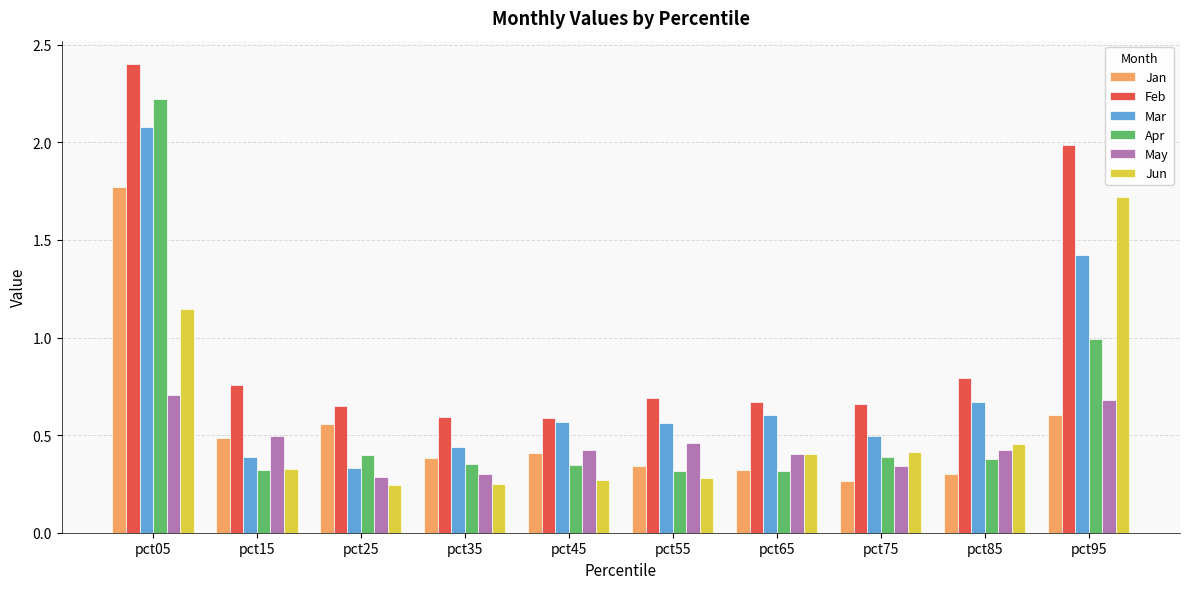

Which category has the highest value across all series?

pct05